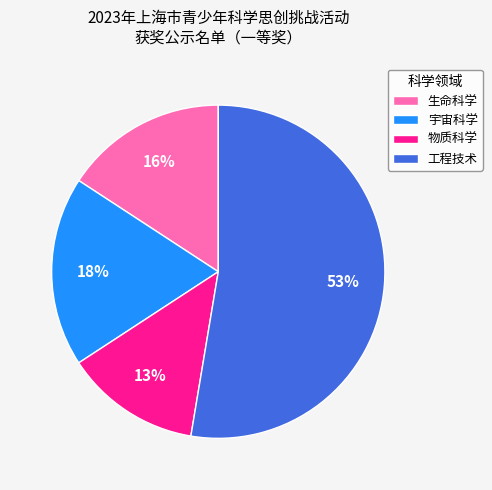

The 生命科学 slice represents 16% of the pie. True or false?

True